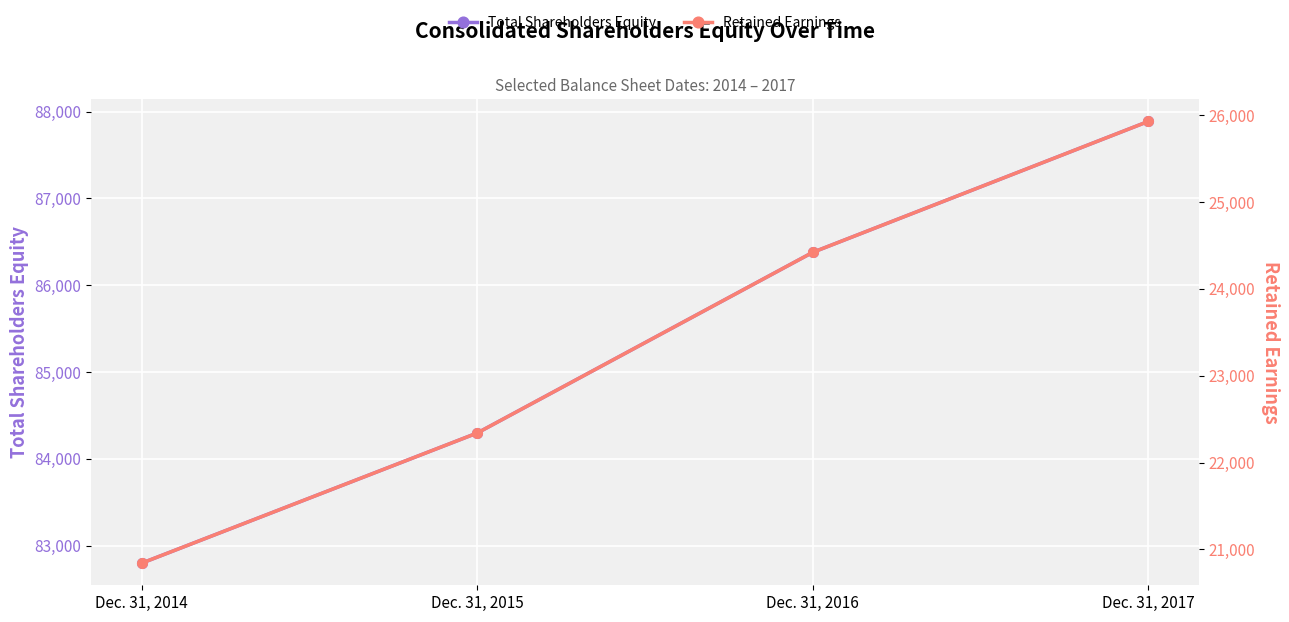

How many categories are shown in the chart?

4